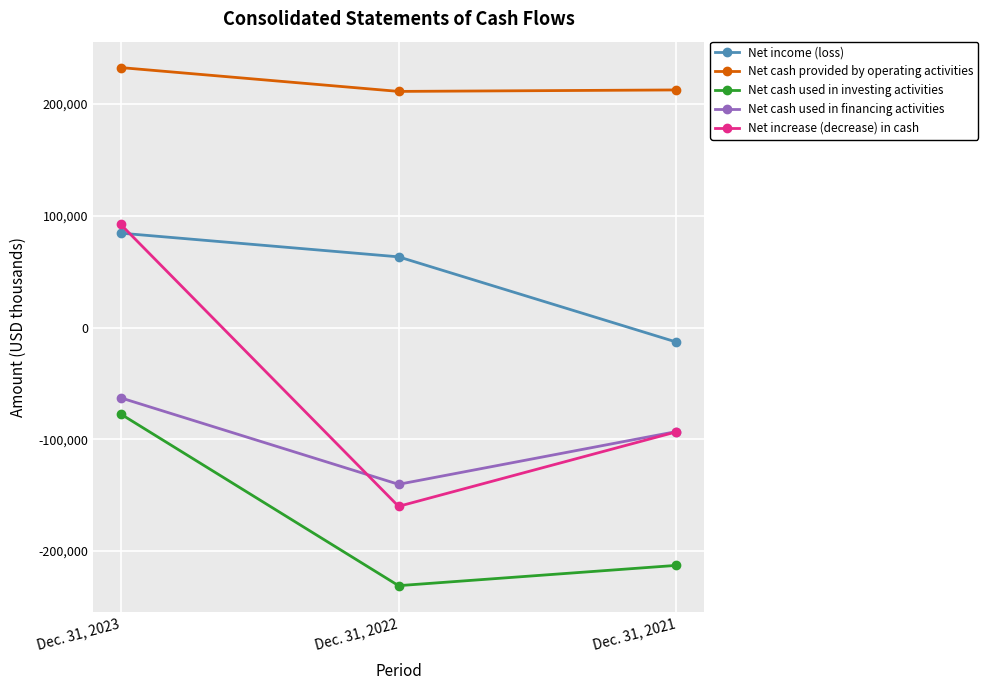

How many data points in Net cash provided by operating activities are less than 212486?

1